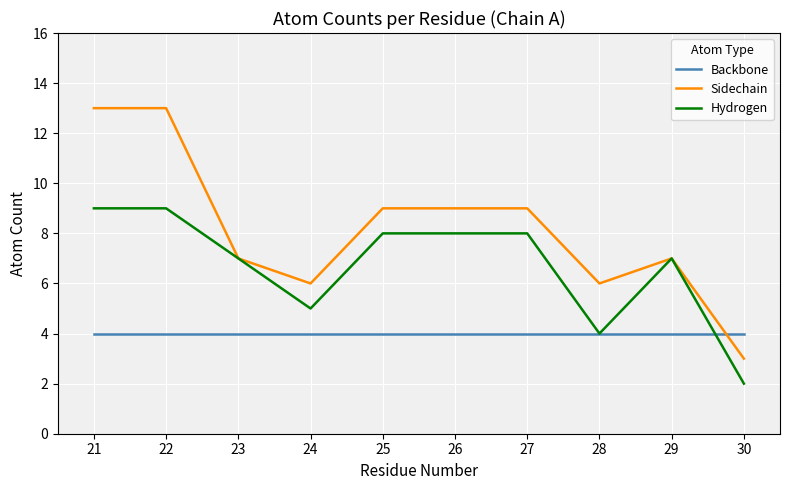

What value does the Backbone series have at 30?

4